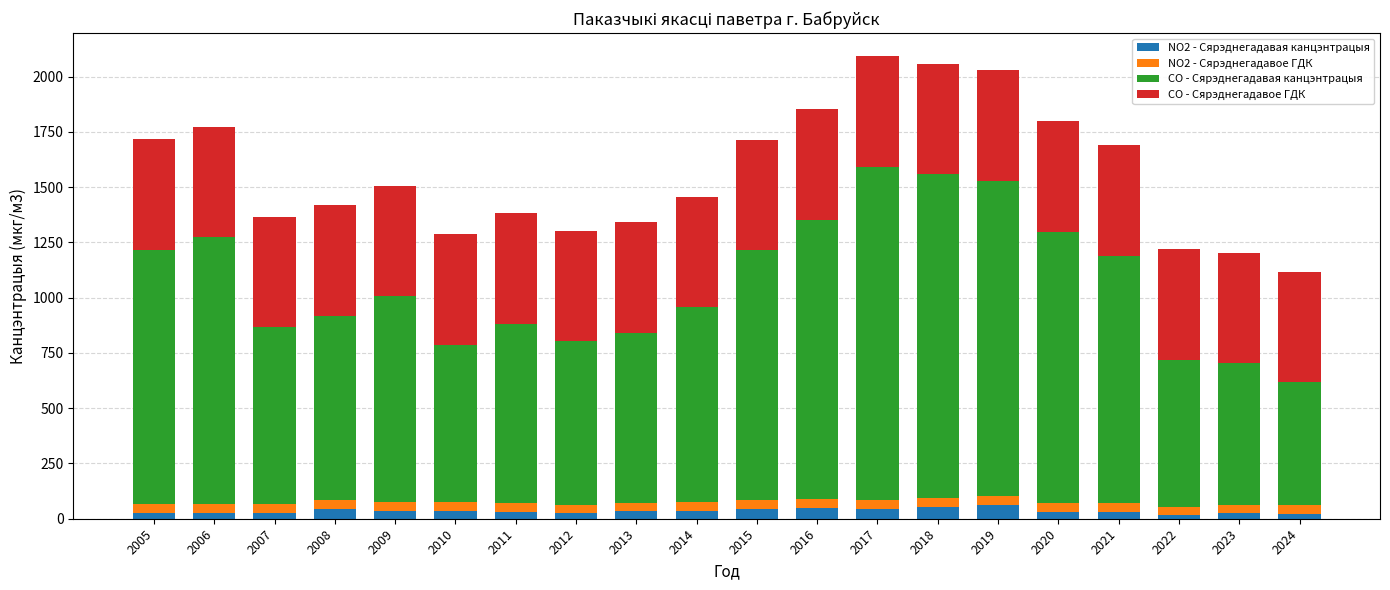

Is it true that NO2 - Сярэднегадавая канцэнтрацыя equals 29 at 2020?

True